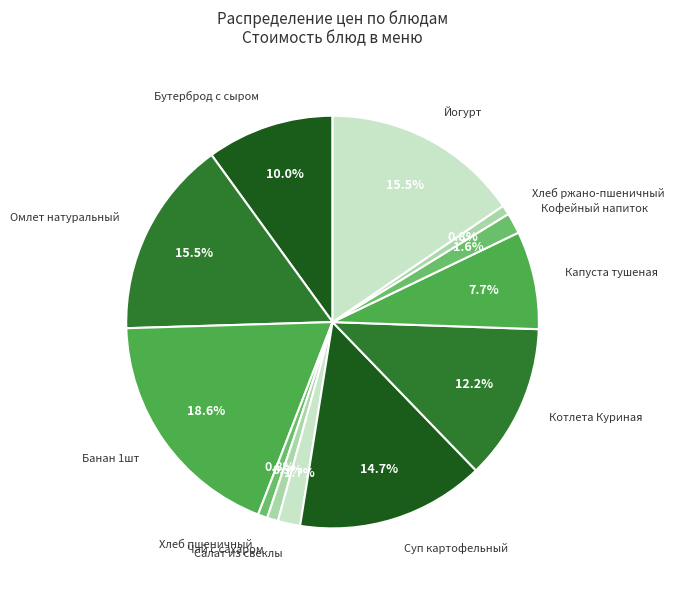

Does Котлета Куриная account for over 50% of the chart?

No